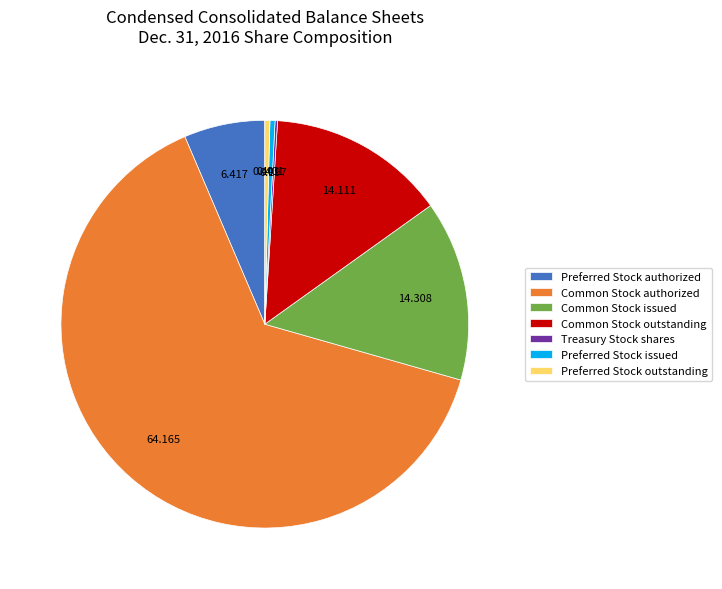

Which slice is the largest?

Common Stock authorized